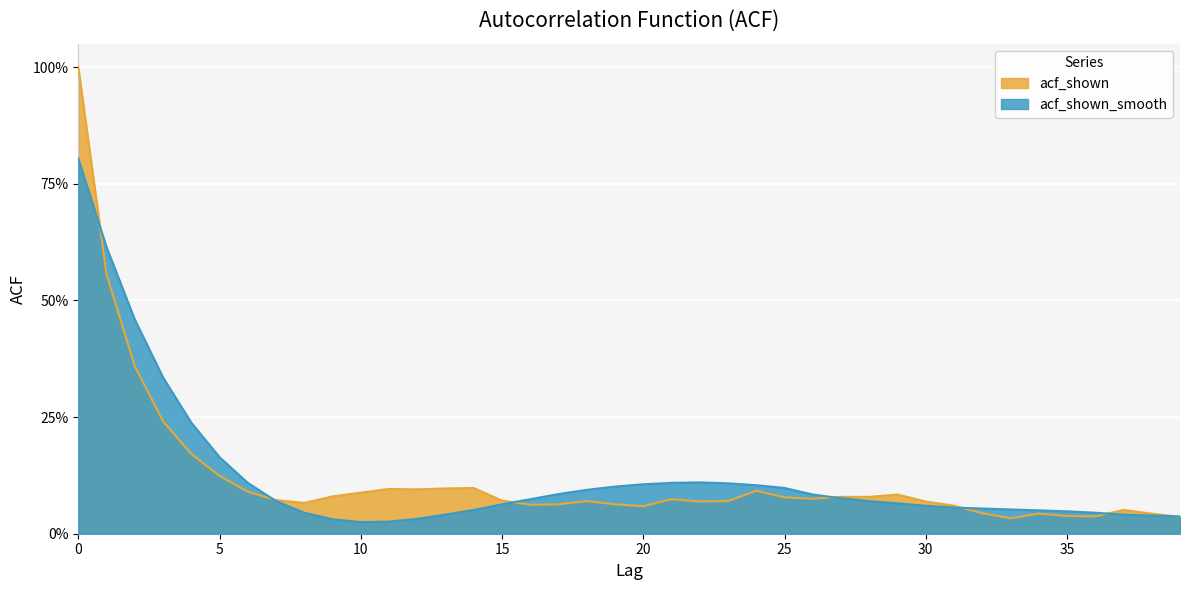

Does the chart display data point markers on the line(s)?

No